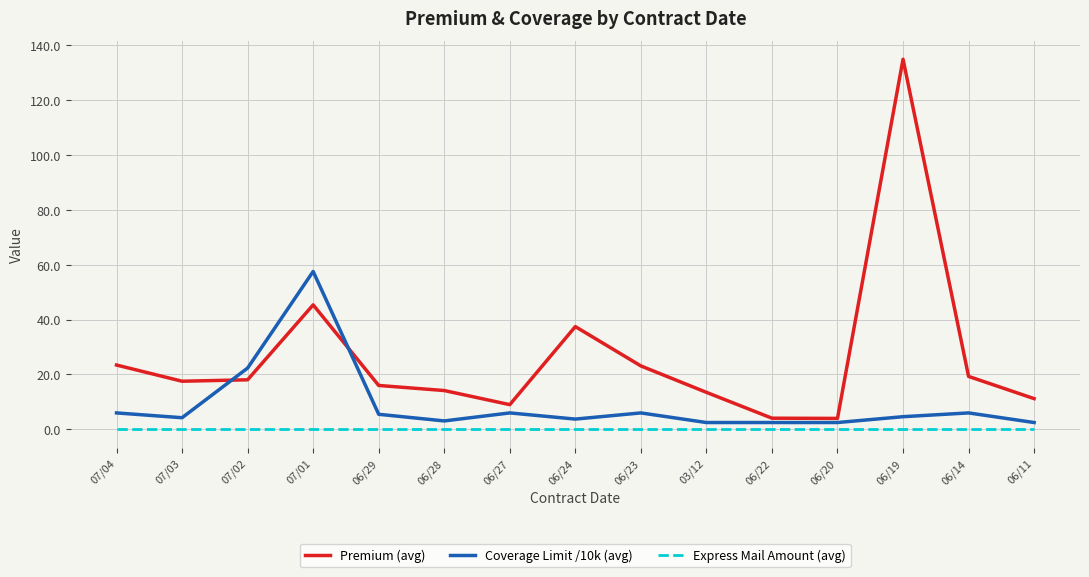

The Coverage Limit /10k (avg) series shows 6.0 at 07/04. True or false?

True